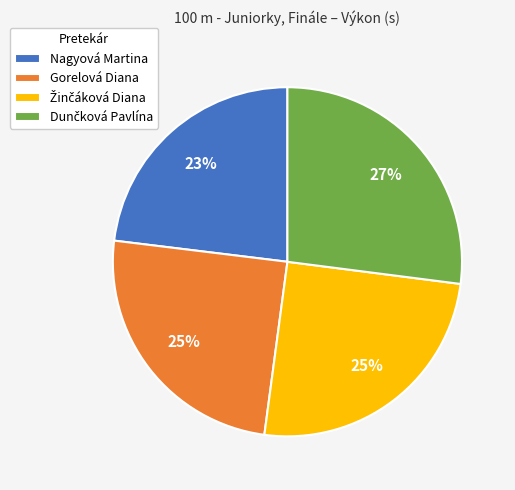

Which slice is the smallest?

Nagyová Martina